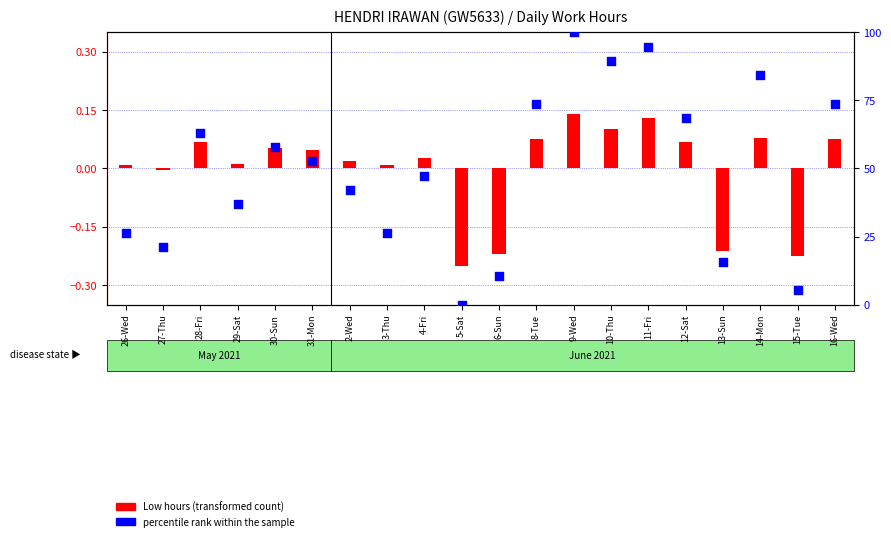

Which series has the largest total across all categories?

percentile rank within the sample